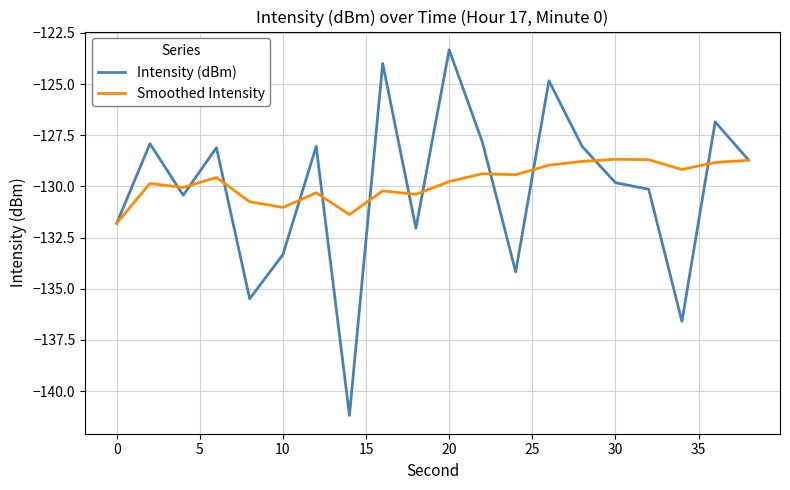

Which series has the largest total across all categories?

Smoothed Intensity